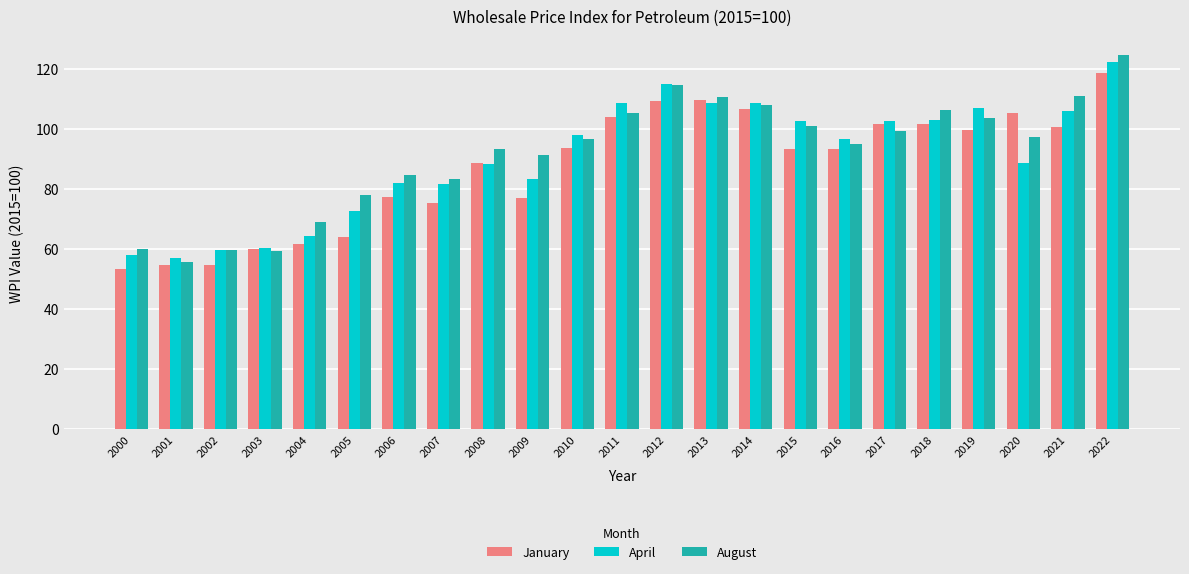

Is it true that January equals 101.6 at 2018?

True